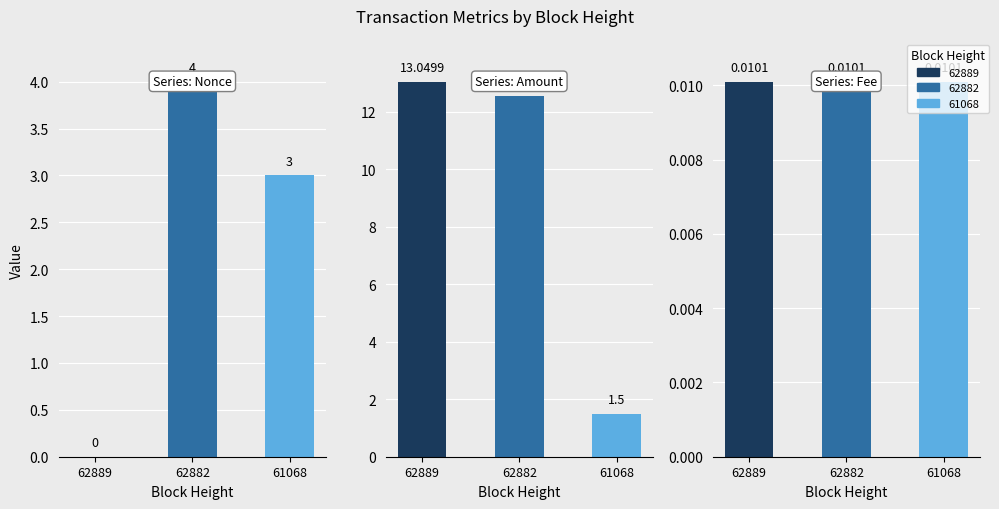

Between 62882 and 62889, which is larger?

62882